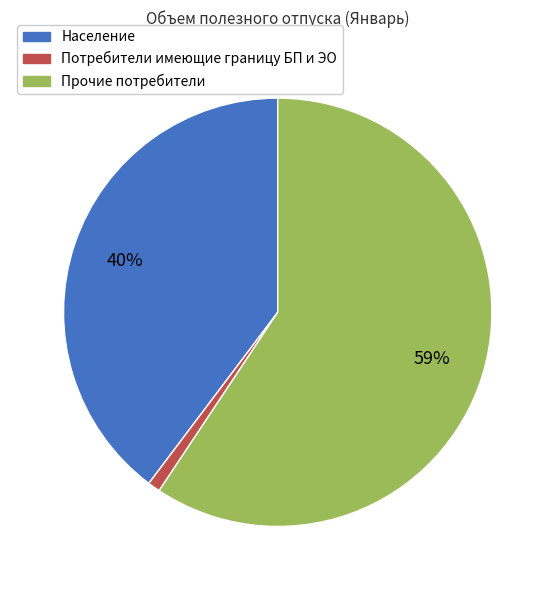

Which category accounts for the majority?

Прочие потребители